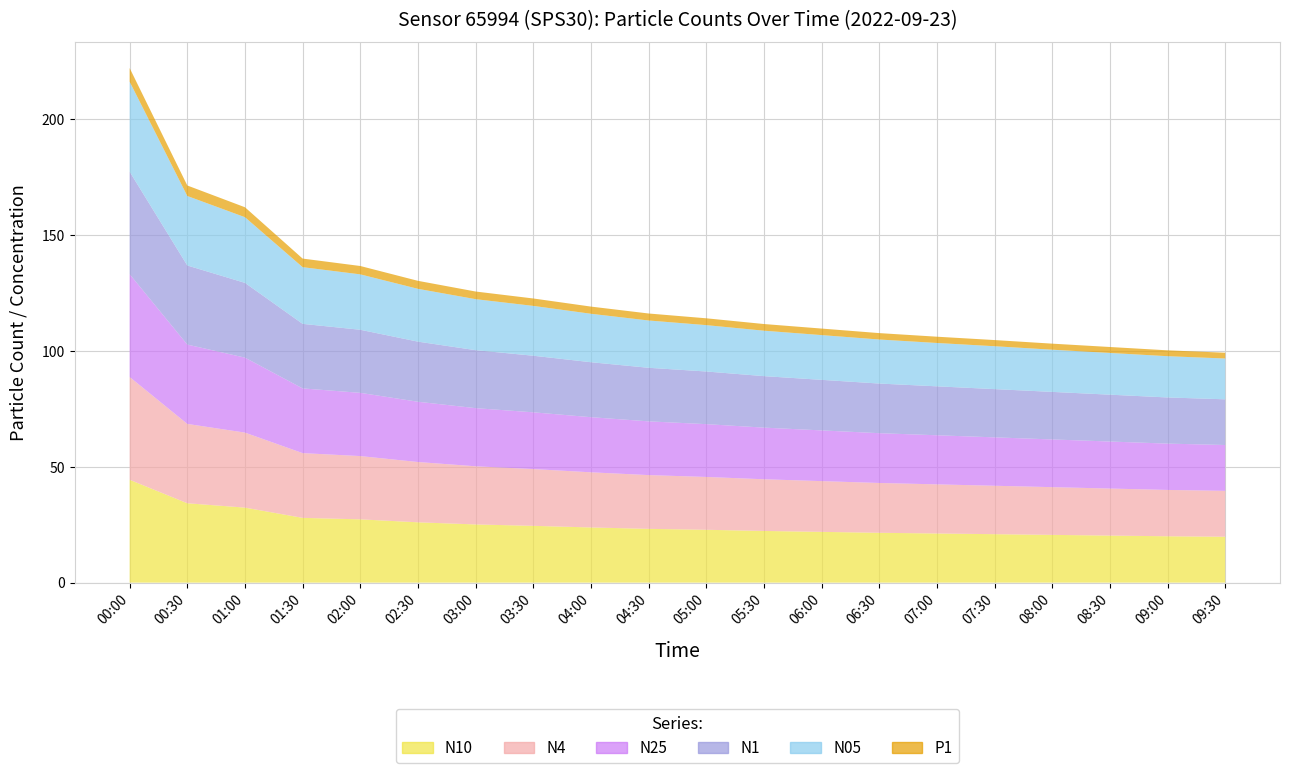

Reading left to right, what are all the values shown in this chart?

N10: 00:00=44.4	00:30=34.2	01:00=32.4	01:30=27.9	02:00=27.3	02:30=26.0	03:00=25.1	03:30=24.5	04:00=23.8	04:30=23.2	05:00=22.8	05:30=22.3	06:00=21.9	06:30=21.5	07:00=21.2	07:30=20.9	08:00=20.6	08:30=20.3	09:00=20.0	09:30=19.8
N4: 00:00=44.4	00:30=34.2	01:00=32.4	01:30=27.9	02:00=27.3	02:30=26.0	03:00=25.1	03:30=24.5	04:00=23.8	04:30=23.2	05:00=22.8	05:30=22.3	06:00=21.9	06:30=21.5	07:00=21.2	07:30=20.9	08:00=20.6	08:30=20.3	09:00=20.0	09:30=19.8
N25: 00:00=44.3	00:30=34.2	01:00=32.3	01:30=27.9	02:00=27.3	02:30=26.0	03:00=25.1	03:30=24.5	04:00=23.8	04:30=23.2	05:00=22.8	05:30=22.3	06:00=21.9	06:30=21.5	07:00=21.2	07:30=20.9	08:00=20.6	08:30=20.3	09:00=20.0	09:30=19.8
N1: 00:00=44.2	00:30=34.1	01:00=32.2	01:30=27.8	02:00=27.2	02:30=25.9	03:00=25.0	03:30=24.4	04:00=23.7	04:30=23.1	05:00=22.7	05:30=22.2	06:00=21.8	06:30=21.4	07:00=21.1	07:30=20.8	08:00=20.5	08:30=20.2	09:00=19.9	09:30=19.7
N05: 00:00=38.8	00:30=30.0	01:00=28.3	01:30=24.5	02:00=23.9	02:30=22.8	03:00=22.0	03:30=21.5	04:00=20.9	04:30=20.4	05:00=20.0	05:30=19.6	06:00=19.3	06:30=19.0	07:00=18.7	07:30=18.5	08:00=18.2	08:30=18.0	09:00=17.8	09:30=17.6
P1: 00:00=5.9	00:30=4.5	01:00=4.3	01:30=3.7	02:00=3.6	02:30=3.5	03:00=3.3	03:30=3.2	04:00=3.1	04:30=3.0	05:00=3.0	05:30=2.9	06:00=2.8	06:30=2.8	07:00=2.7	07:30=2.7	08:00=2.6	08:30=2.6	09:00=2.5	09:30=2.5